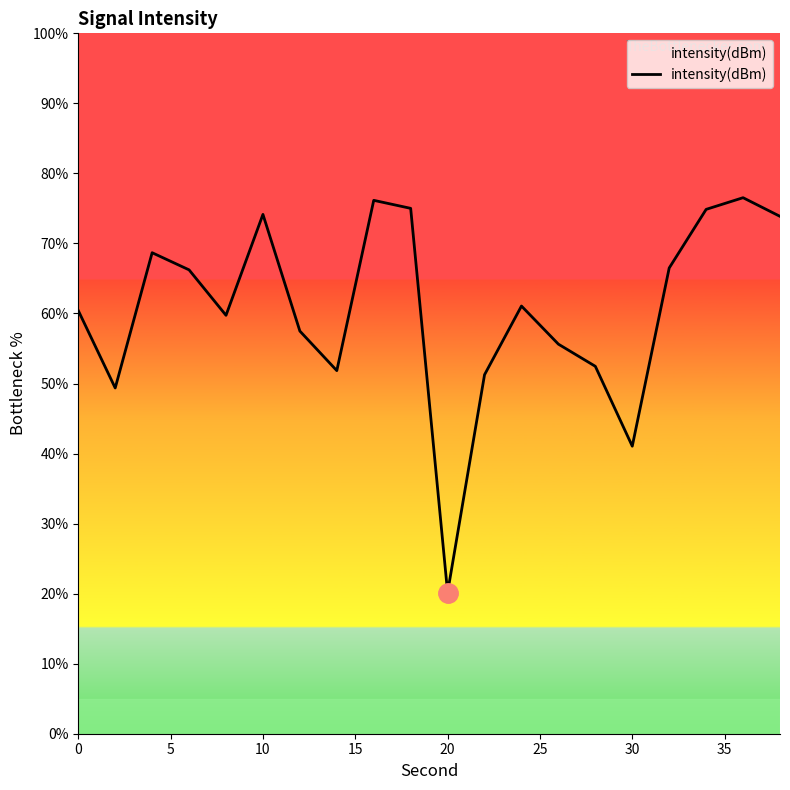

How many values exceed 61?

10